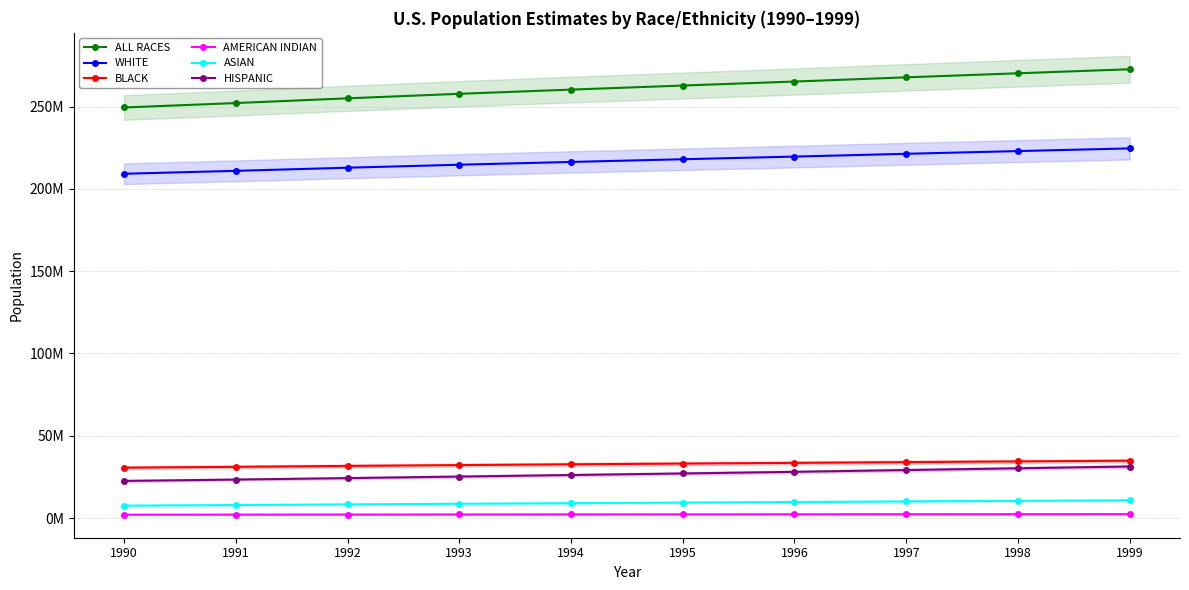

How many series are shown in this chart?

6